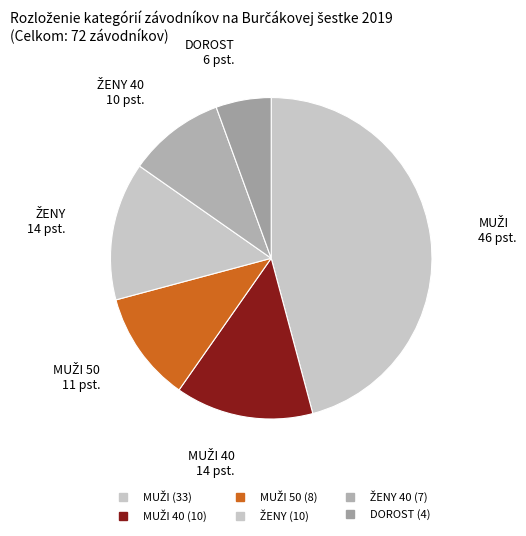

Is there a majority slice in this chart?

No